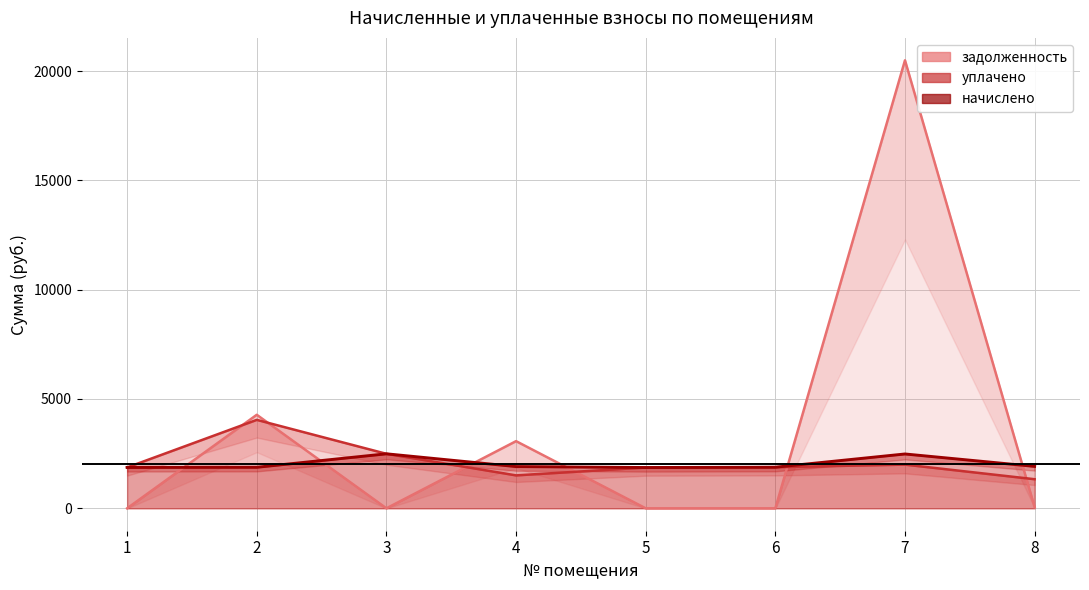

True or false: уплачено and задолженность cross at least once.

True